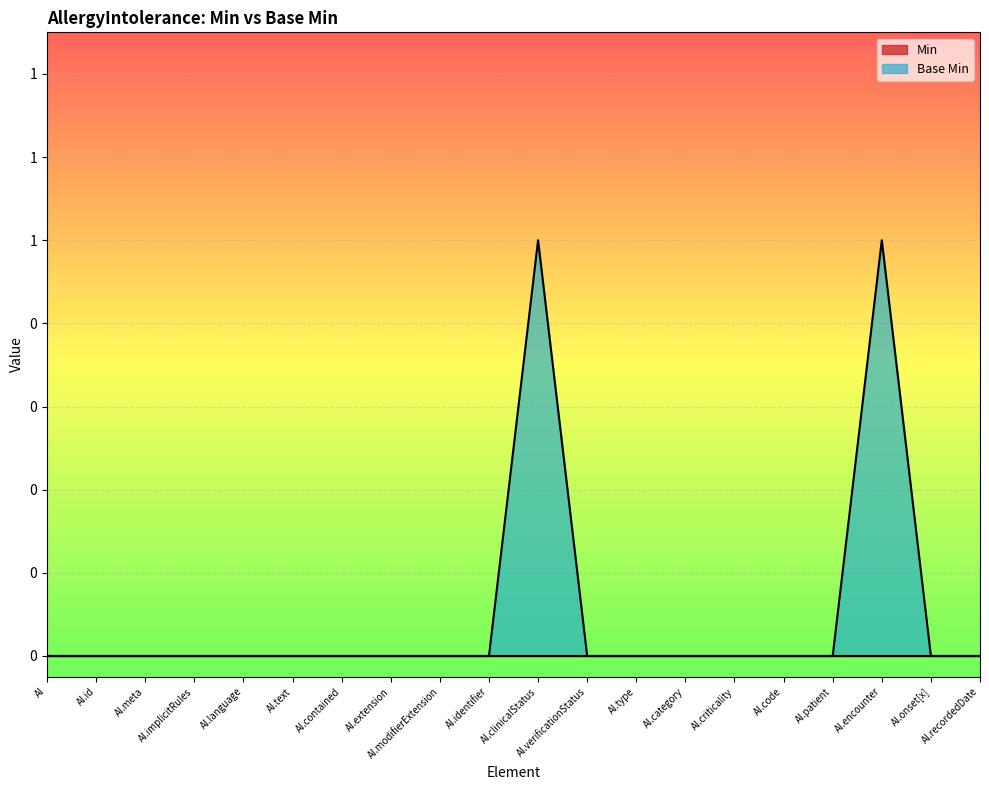

The chart shows a value of 0 at AI.text. True or false?

True